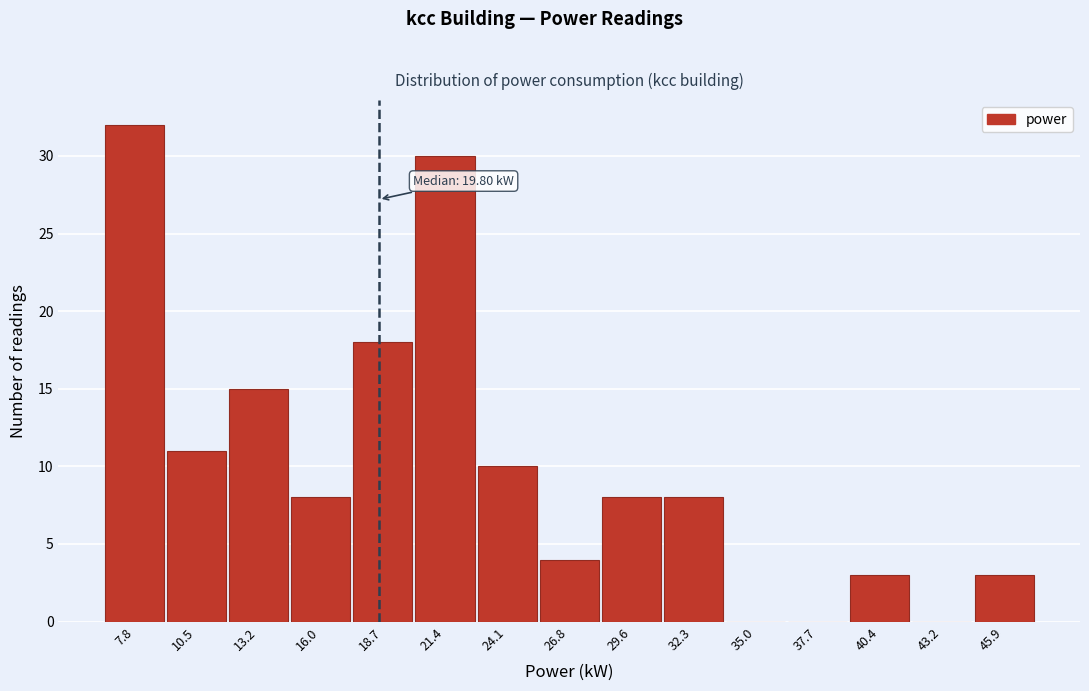

Reading left to right, list all the values displayed in this chart.

7.8=32	10.5=11	13.2=15	16.0=8	18.7=18	21.4=30	24.1=10	26.8=4	29.6=8	32.3=8	35.0=0	37.7=0	40.4=3	43.2=0	45.9=3